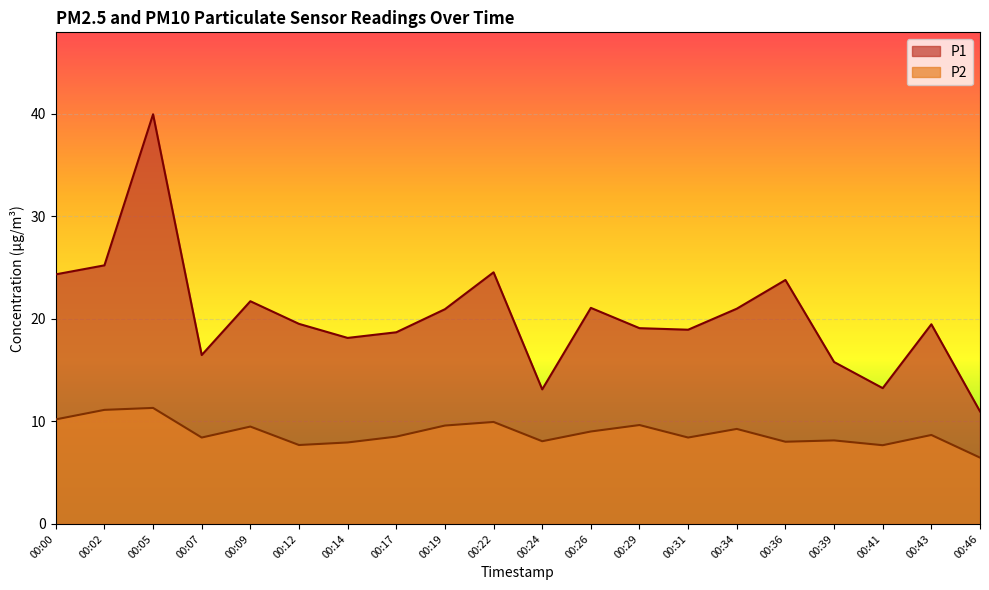

How many data points does each series have?

20